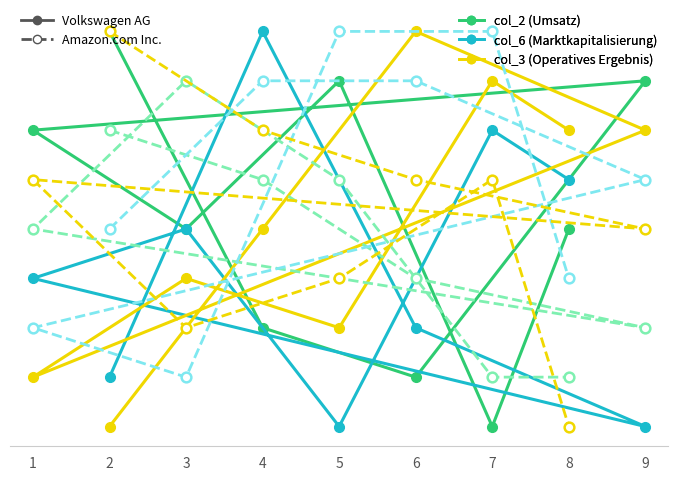

List the labels in order of col_3 value, largest first.

6, 7, 9, 8, 4, 3, 5, 1, 2